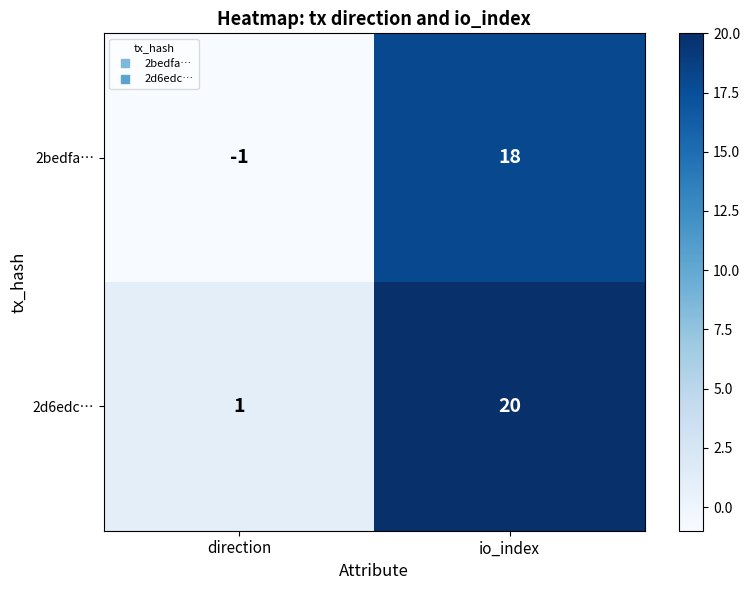

True or false: 2bedfa… has a value of 31 at io_index.

False